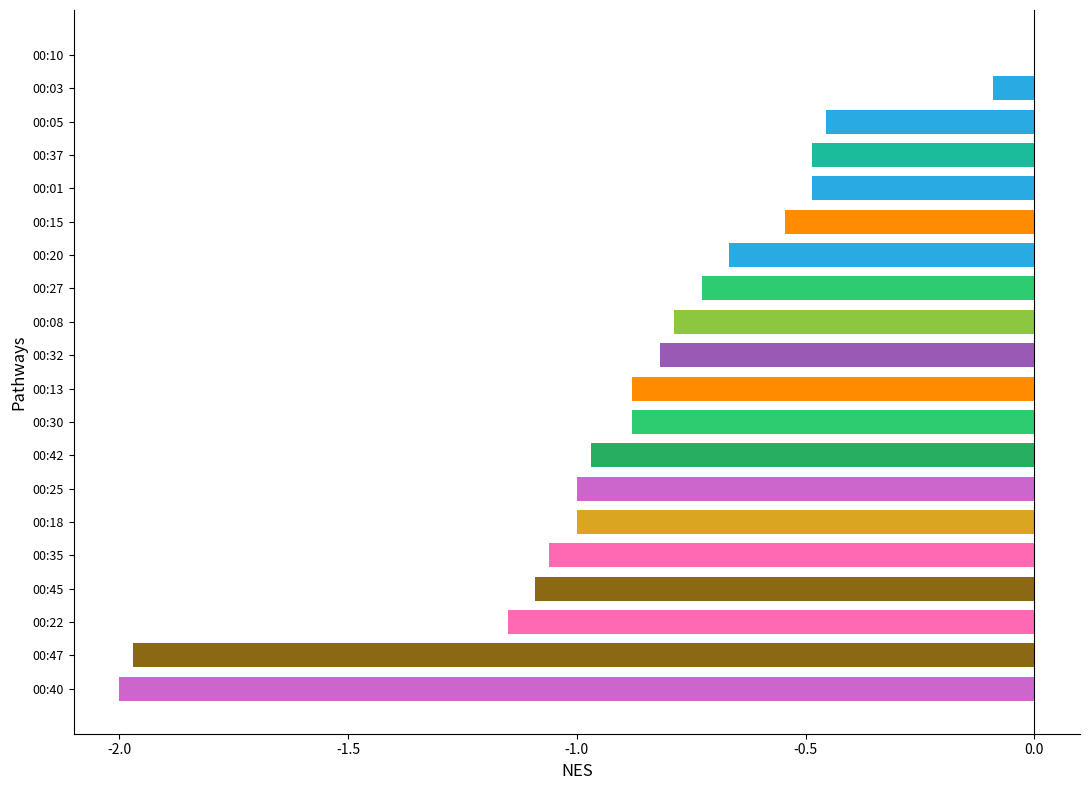

What is the sum of all values?

-17.1